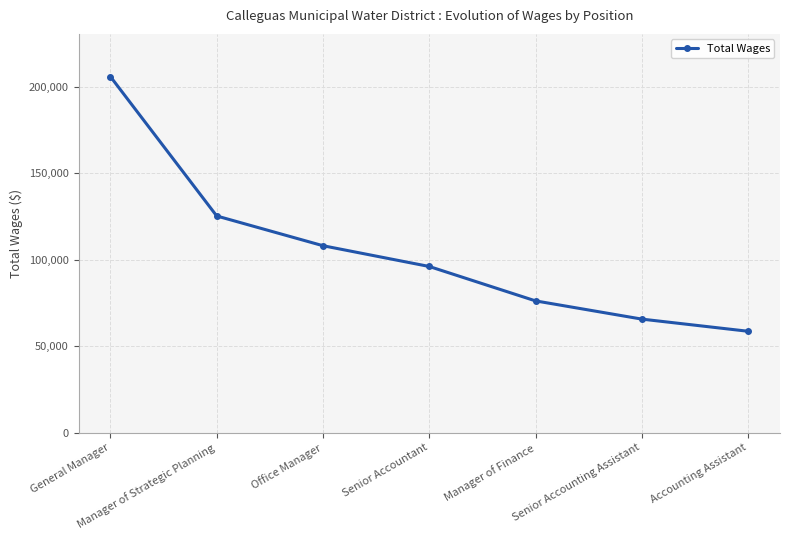

What is the label of the 3rd point from the left?

Office Manager